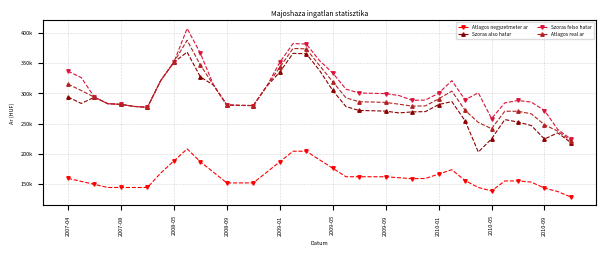

What are all the series names shown in the legend?

Atlagos negyzetmeter ar, Szoras also hatar, Szoras felso hatar, Atlagos real ar